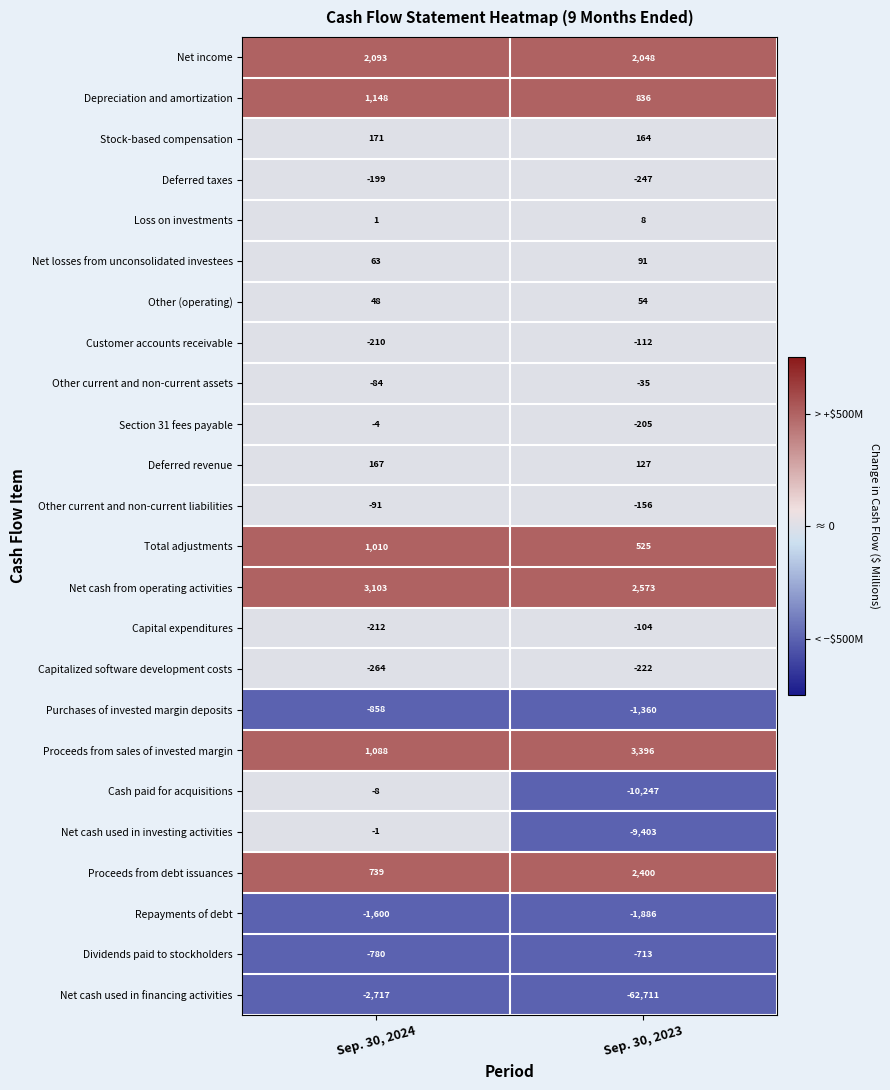

Rank the series by their maximum value, from highest to lowest.

Proceeds from sales of invested margin, Net cash from operating activities, Proceeds from debt issuances, Net income, Depreciation and amortization, Total adjustments, Stock-based compensation, Deferred revenue, Net losses from unconsolidated investees, Other (operating), Loss on investments, Net cash used in investing activities, Section 31 fees payable, Cash paid for acquisitions, Other current and non-current assets, Other current and non-current liabilities, Capital expenditures, Customer accounts receivable, Deferred taxes, Capitalized software development costs, Dividends paid to stockholders, Purchases of invested margin deposits, Repayments of debt, Net cash used in financing activities